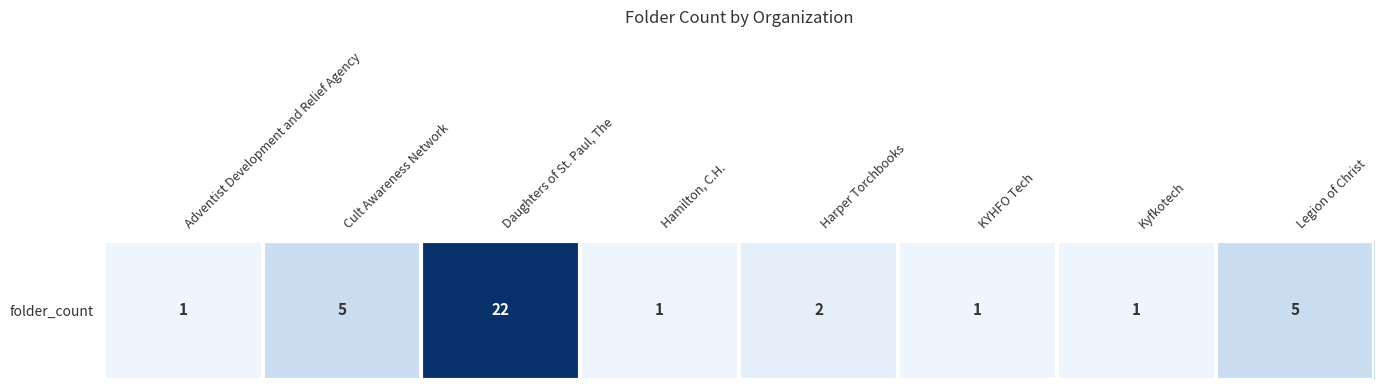

The value at Adventist Development and Relief Agency is 0. True or false?

False